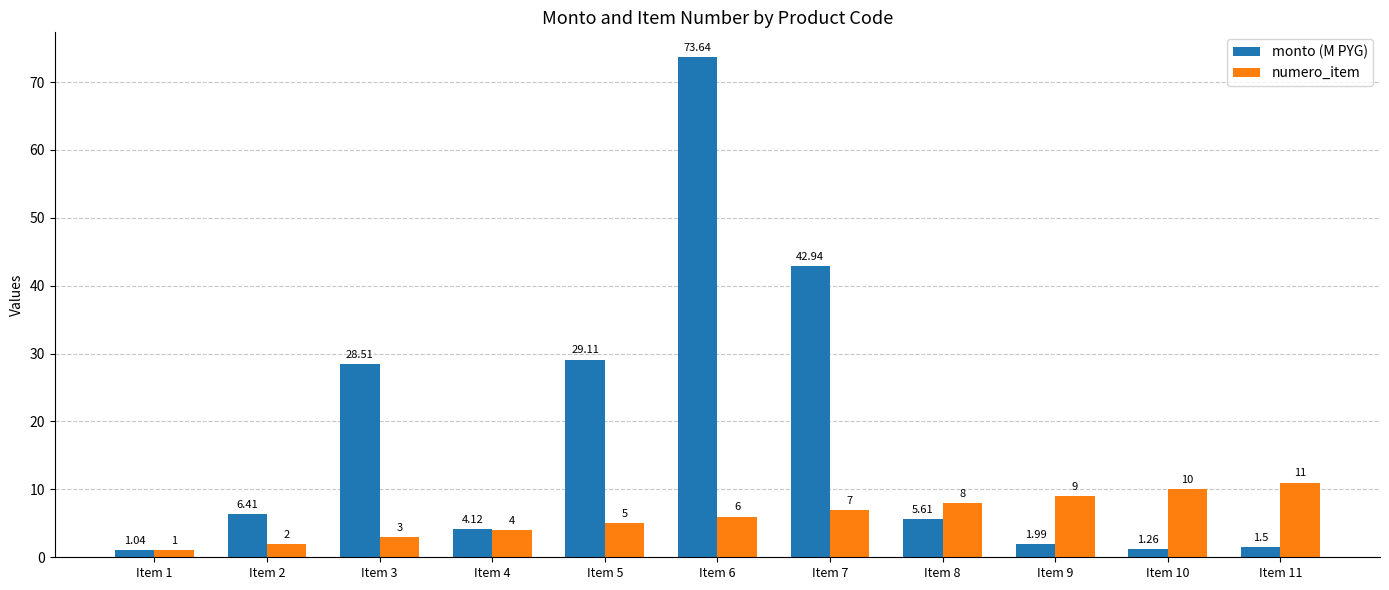

Rank the categories by numero_item value from lowest to highest.

Item 1, Item 2, Item 3, Item 4, Item 5, Item 6, Item 7, Item 8, Item 9, Item 10, Item 11